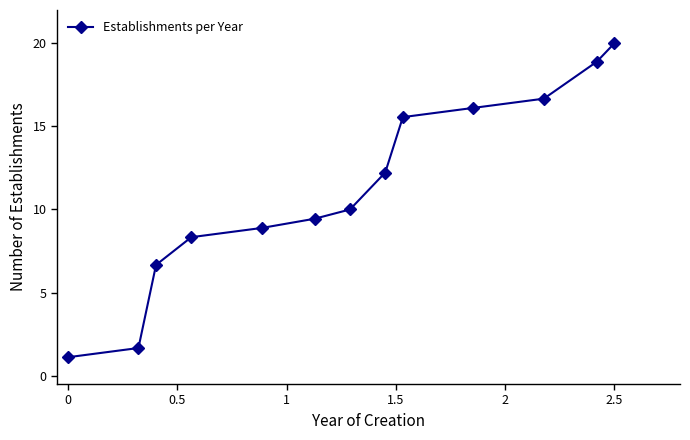

Reading right to left, transcribe all the data shown in this chart.

20.0	18.9	16.7	16.1	15.6	12.2	10.0	9.4	8.9	8.3	6.7	1.7	1.1